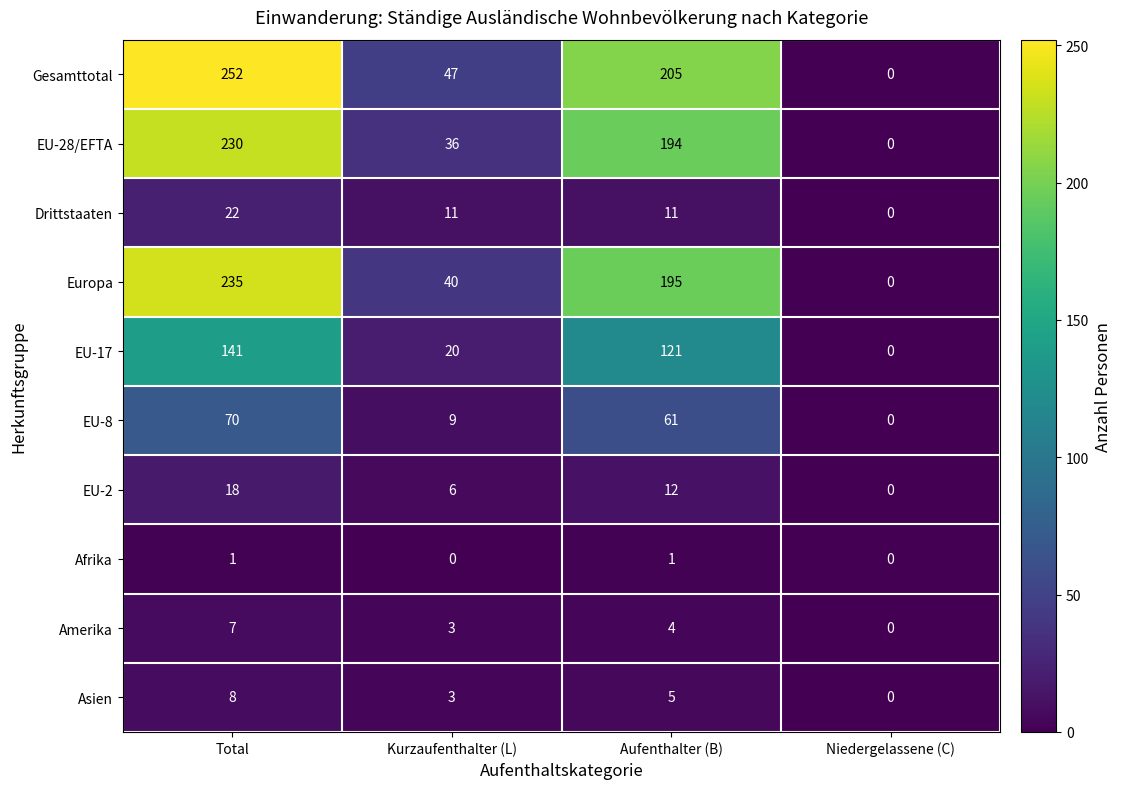

What is the difference between the highest and lowest values at Aufenthalter (B)?

204